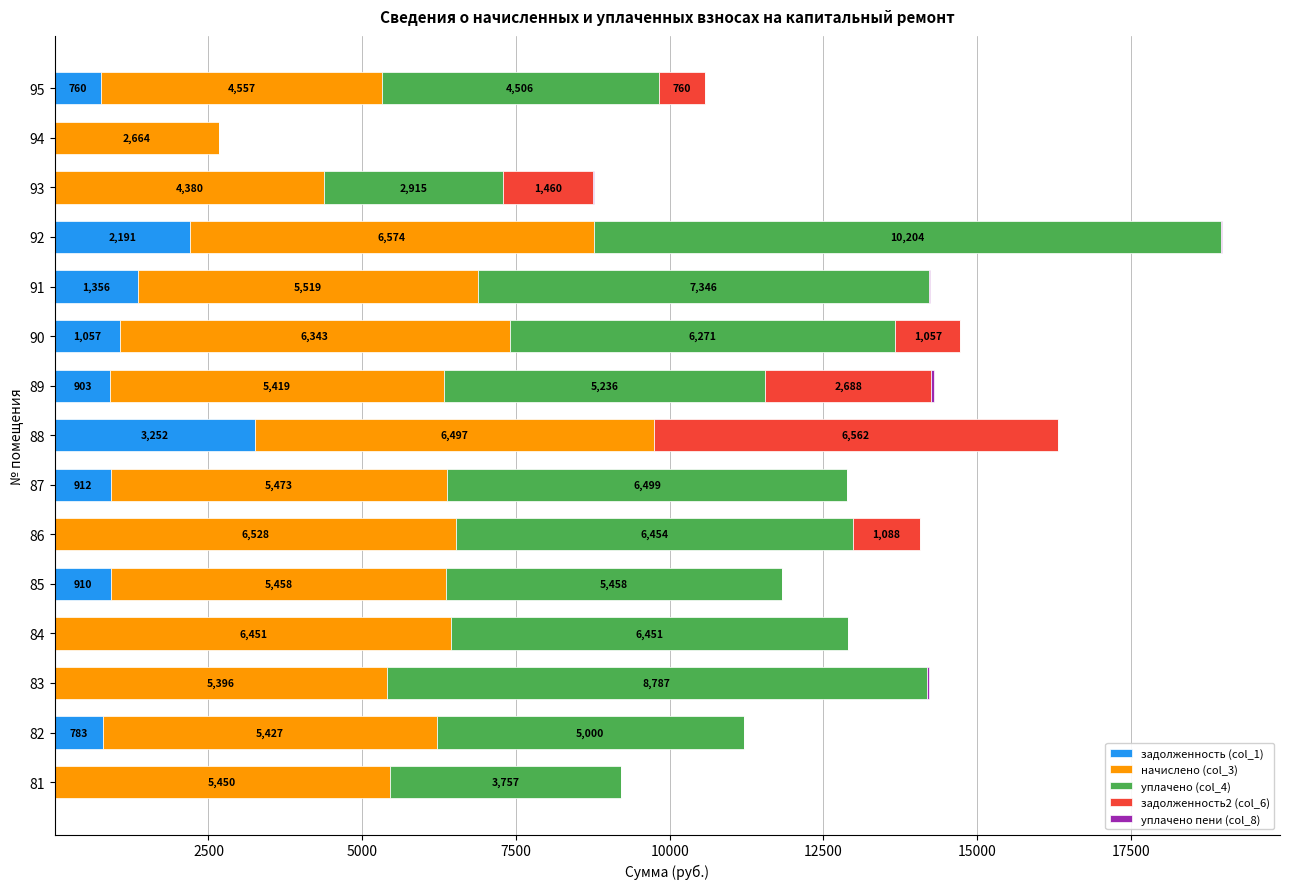

At which category is the sum across all series the highest?

92